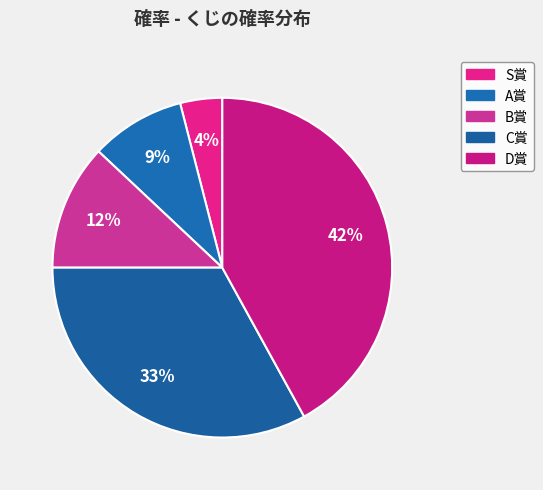

Count the number of slices in the pie.

5